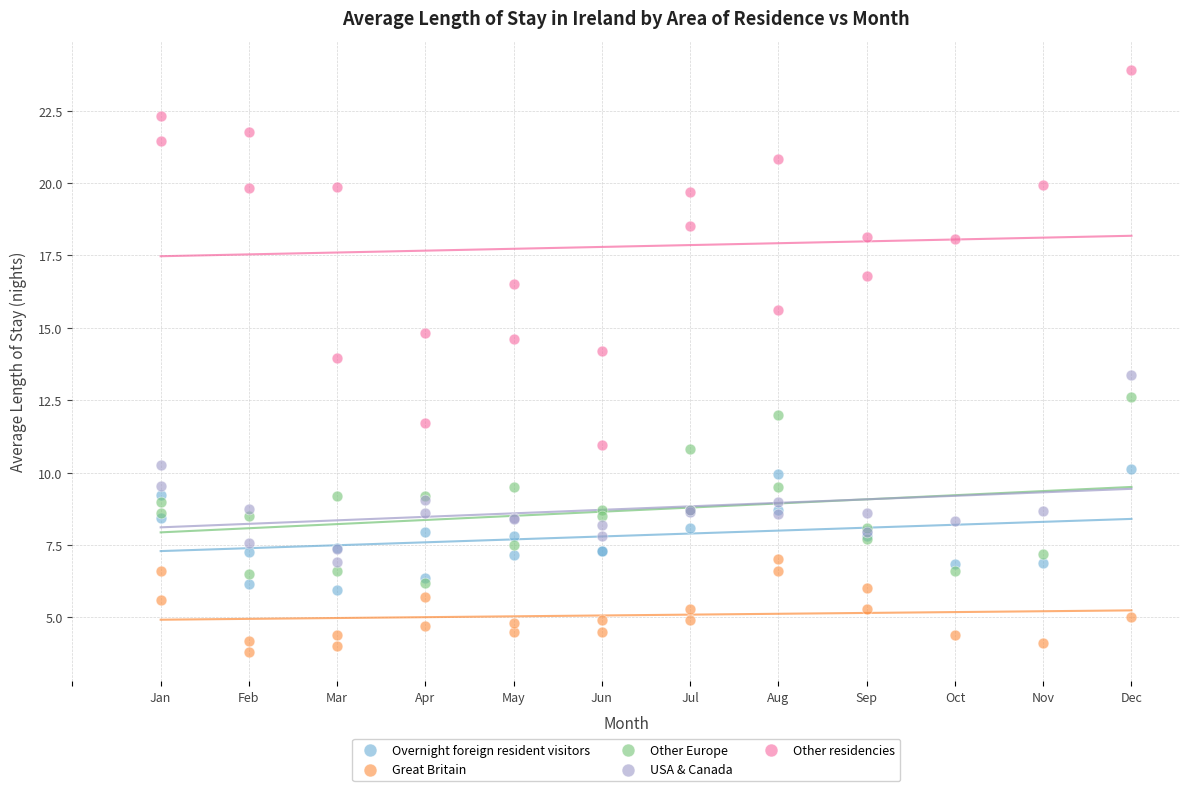

What are all the series names shown in the legend?

Overnight foreign resident visitors, Great Britain, Other Europe, USA & Canada, Other residencies